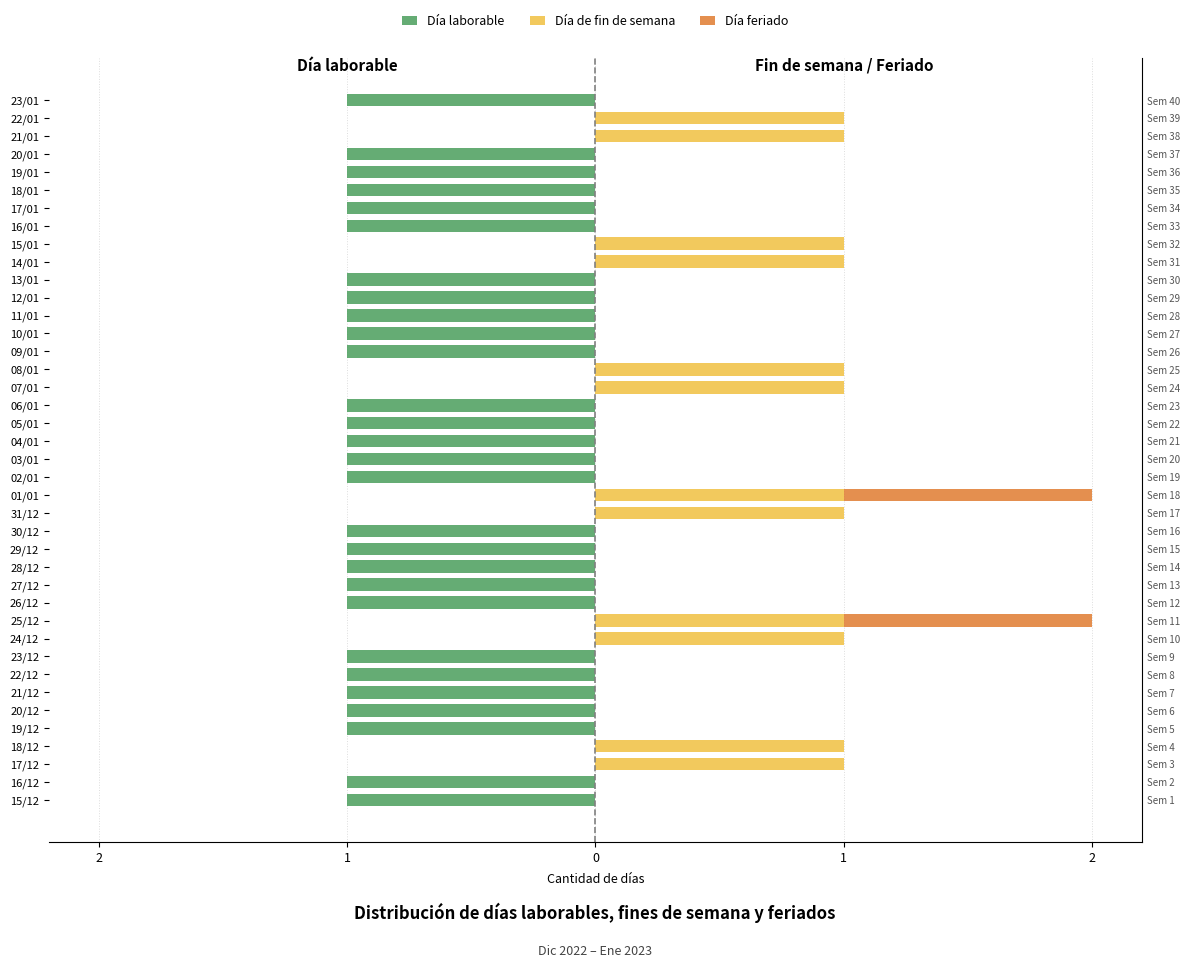

What is the smallest value displayed?

-1